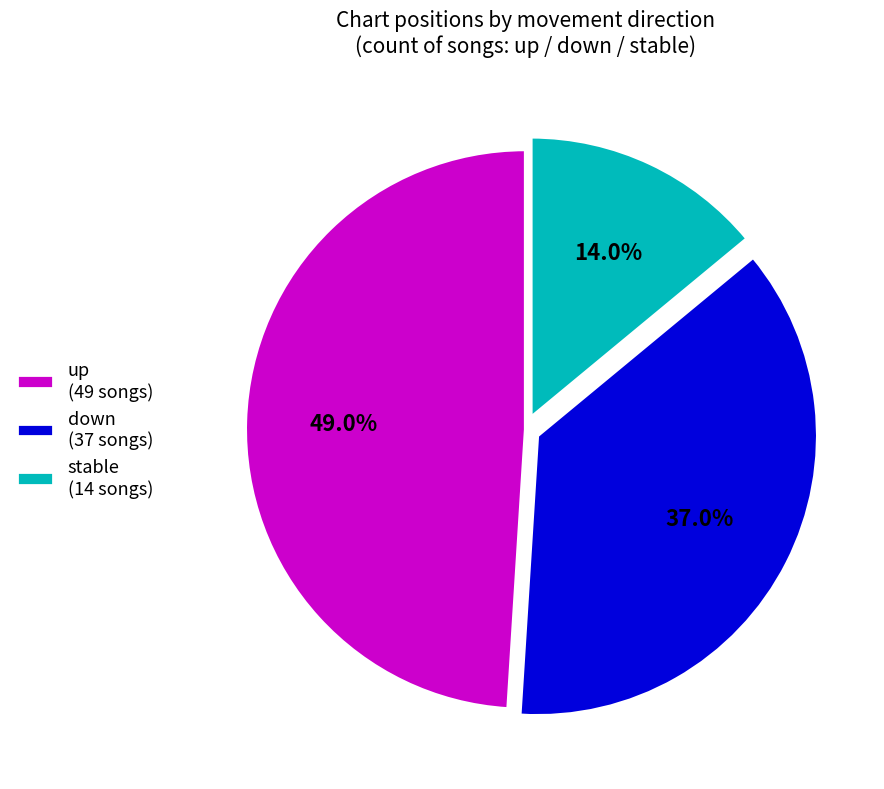

What is the largest slice in the pie chart?

up (49 songs)